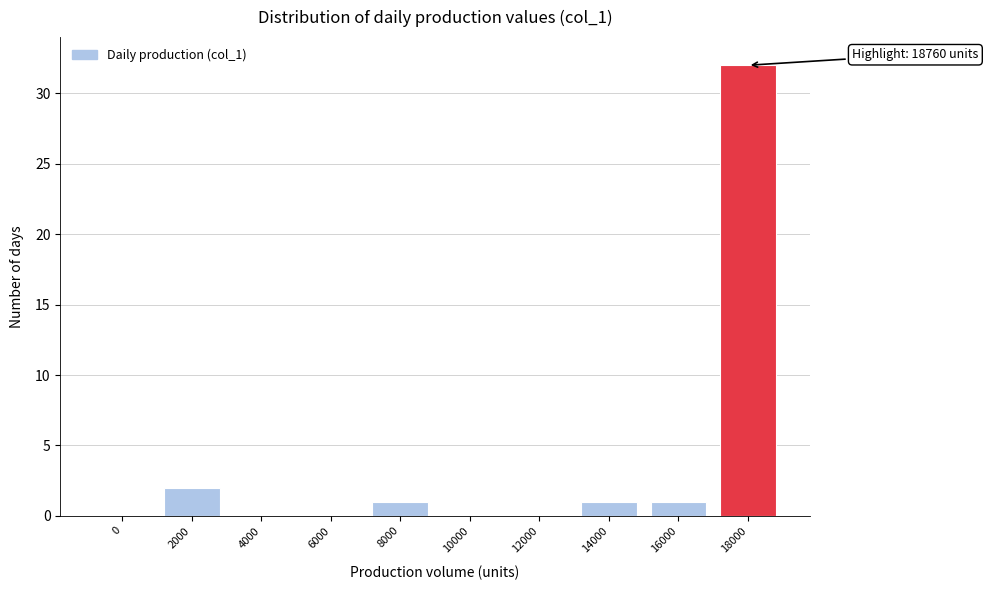

Reading left to right, extract all data points from this chart.

0=0	2000=2	4000=0	6000=0	8000=1	10000=0	12000=0	14000=1	16000=1	18000=32